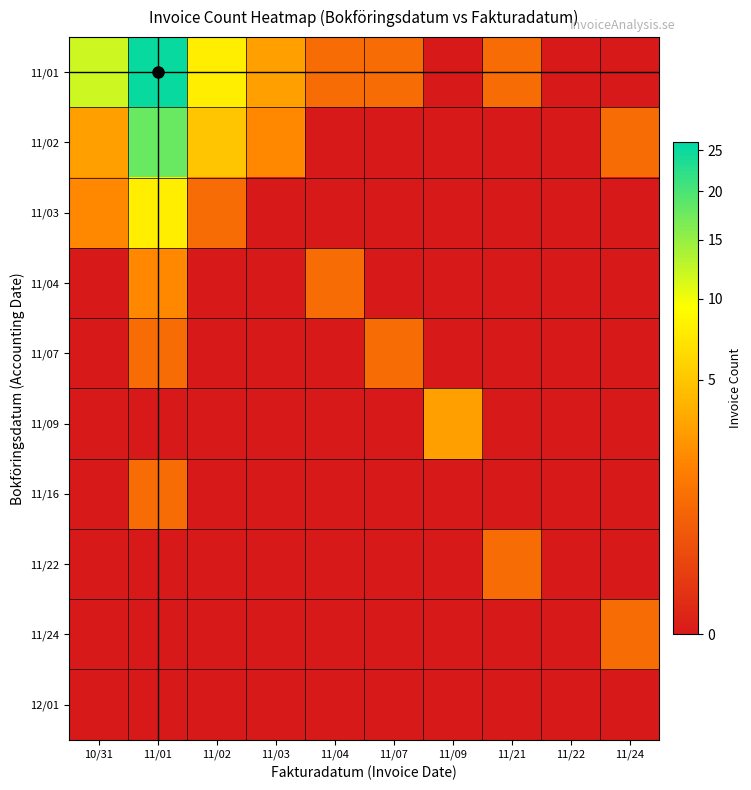

What is the difference between the highest and lowest values at 10/31?

12